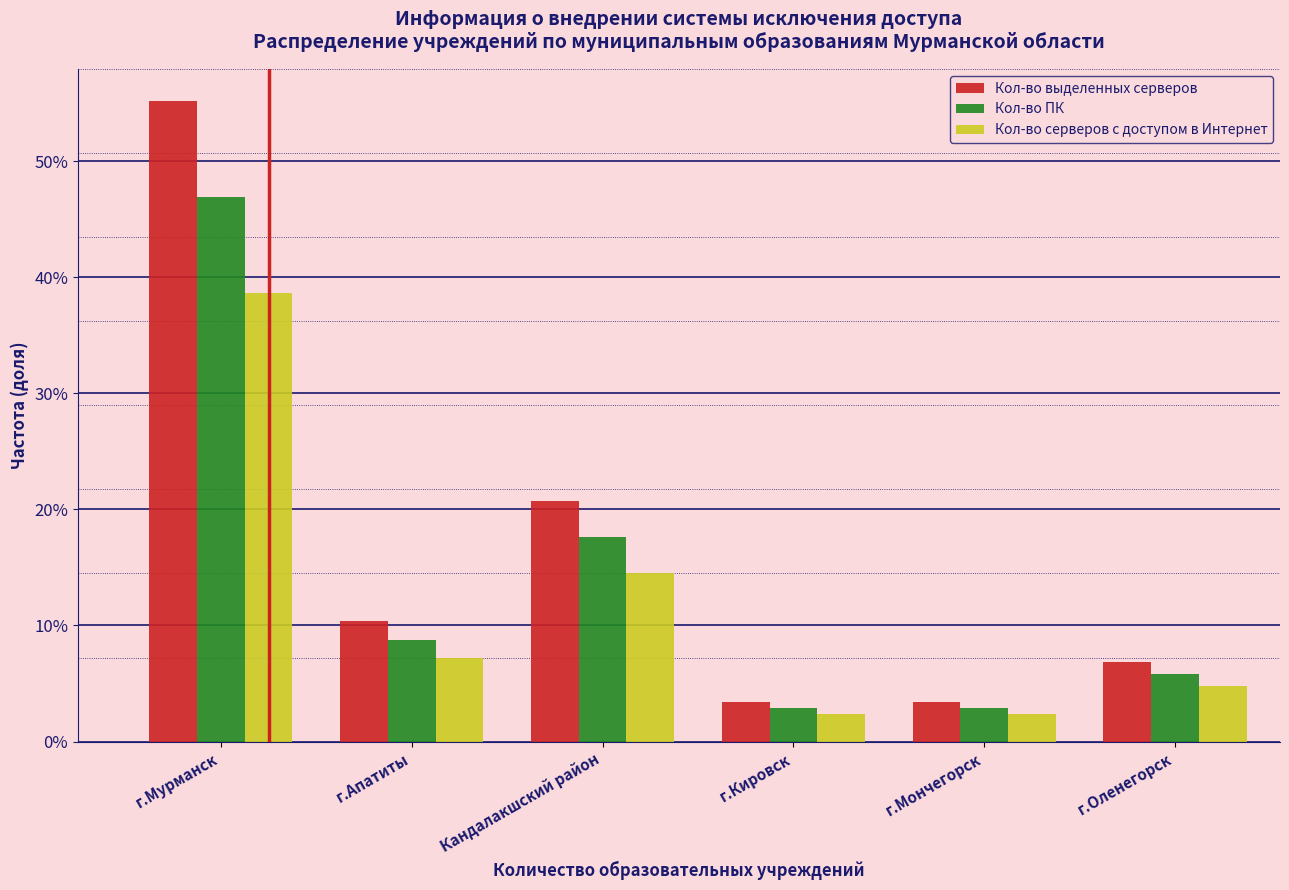

Reading left to right, transcribe all the data shown in this chart.

Кол-во выделенных серверов: г.Мурманск=55.2	г.Апатиты=10.3	Кандалакшский район=20.7	г.Кировск=3.4	г.Мончегорск=3.4	г.Оленегорск=6.9
Кол-во ПК: г.Мурманск=46.9	г.Апатиты=8.8	Кандалакшский район=17.6	г.Кировск=2.9	г.Мончегорск=2.9	г.Оленегорск=5.9
Кол-во серверов с доступом в Интернет: г.Мурманск=38.6	г.Апатиты=7.2	Кандалакшский район=14.5	г.Кировск=2.4	г.Мончегорск=2.4	г.Оленегорск=4.8